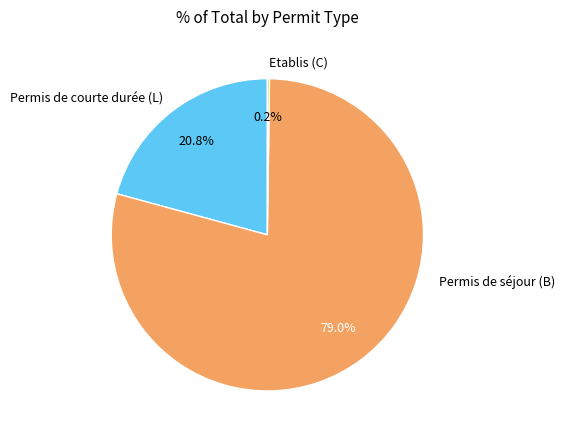

Is there any slice that represents more than half of the pie?

Yes